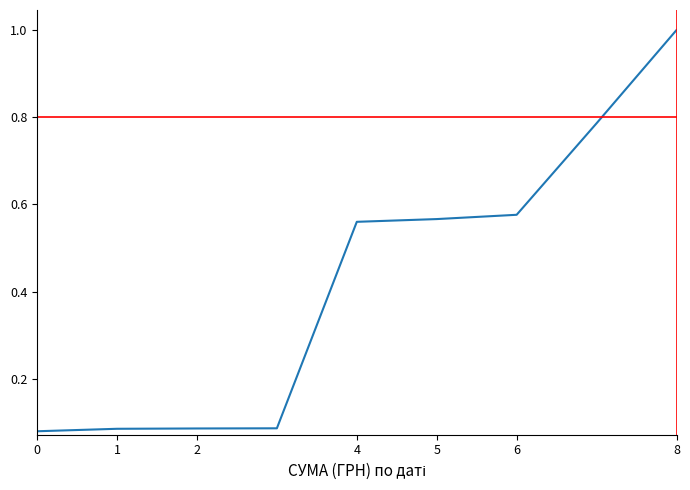

What is the greatest value displayed?

1.0